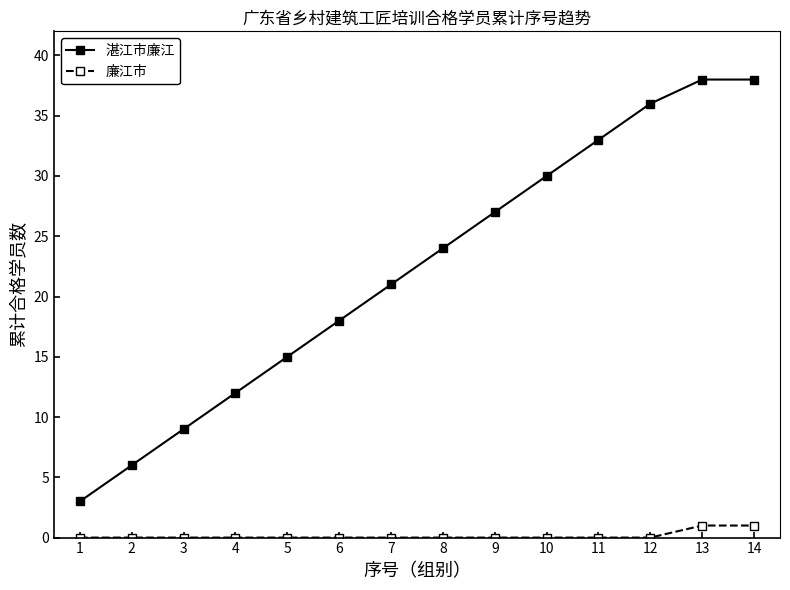

What is the total value across all series at 6?

18